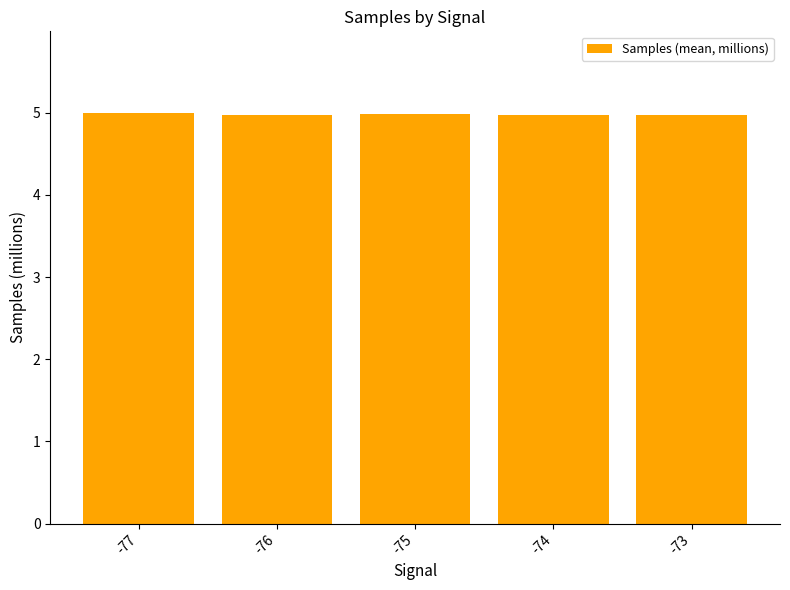

Are the bars horizontal?

No